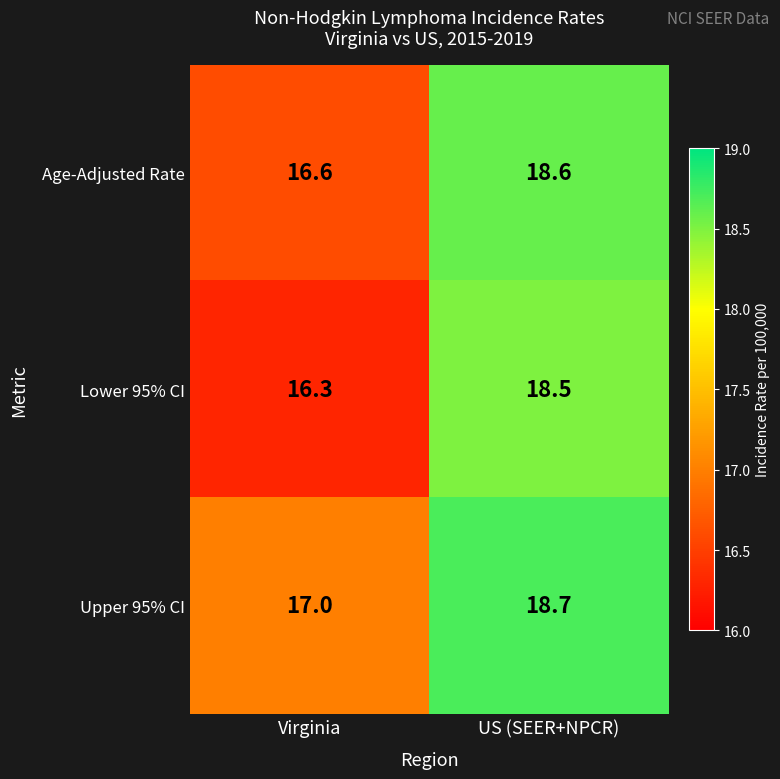

What is the average value of the Upper 95% CI series?

17.9